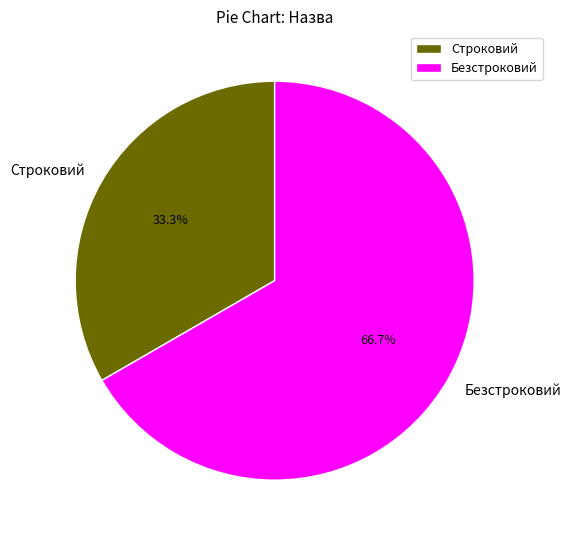

Which has a higher value, Строковий or Безстроковий?

Безстроковий